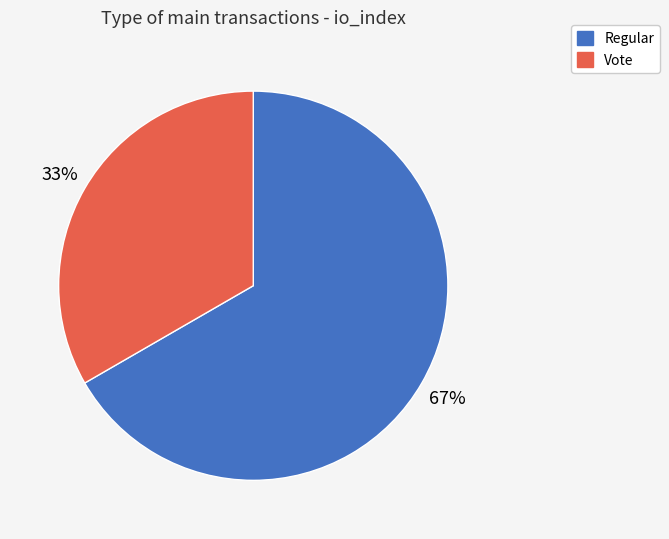

Does any single category account for the majority?

Yes